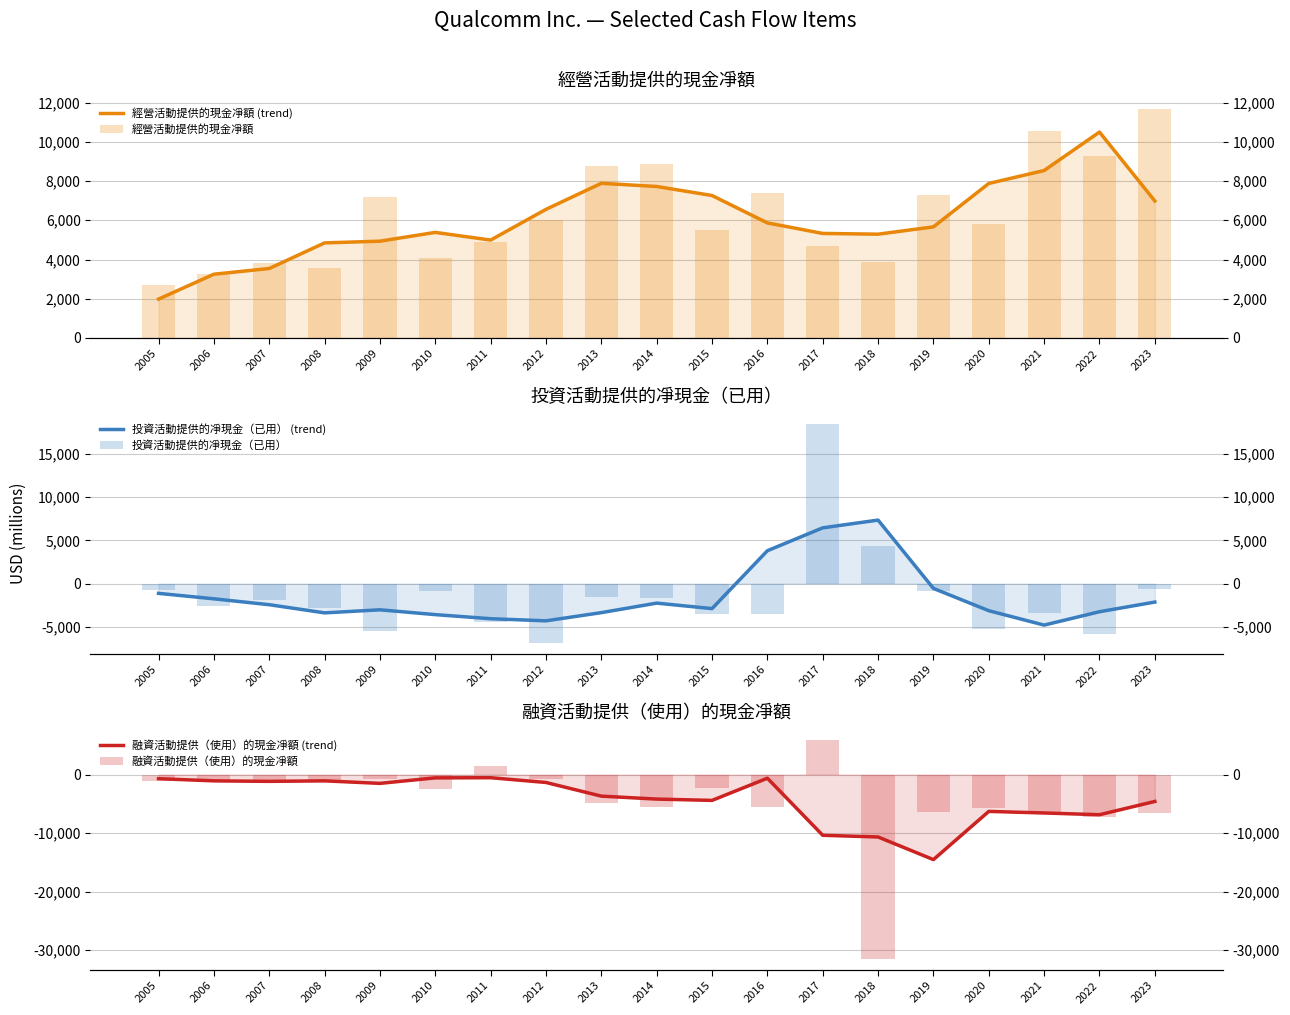

What are all the series names shown in the legend?

經營活動提供的現金凈額 (trend), 經營活動提供的現金凈額, 投資活動提供的凈現金（已用） (trend), 投資活動提供的凈現金（已用）, 融資活動提供（使用）的現金凈額 (trend), 融資活動提供（使用）的現金凈額